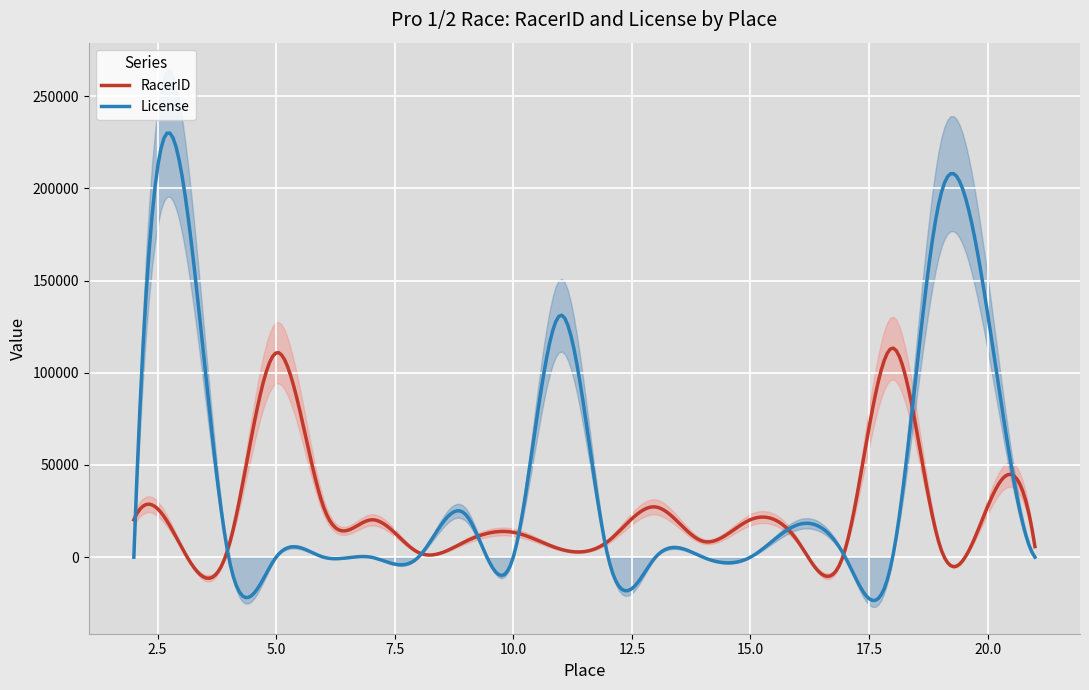

List the series in order of their peak value, highest first.

License, RacerID